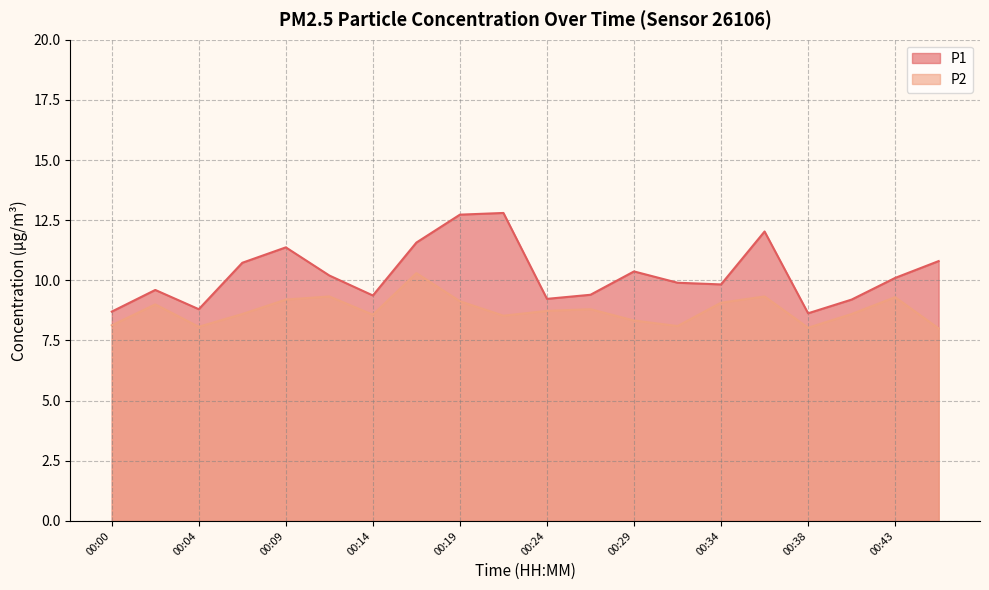

Reading right to left, transcribe all the data shown in this chart.

P1: 00:46=10.8	00:43=10.1	00:41=9.2	00:38=8.6	00:36=12.0	00:34=9.8	00:31=9.9	00:29=10.4	00:26=9.4	00:24=9.2	00:22=12.8	00:19=12.7	00:17=11.6	00:14=9.4	00:12=10.2	00:09=11.4	00:07=10.7	00:04=8.8	00:02=9.6	00:00=8.7
P2: 00:46=8.0	00:43=9.3	00:41=8.6	00:38=8.0	00:36=9.3	00:34=9.1	00:31=8.1	00:29=8.3	00:26=8.8	00:24=8.7	00:22=8.5	00:19=9.1	00:17=10.3	00:14=8.6	00:12=9.3	00:09=9.2	00:07=8.6	00:04=8.1	00:02=9.0	00:00=8.1